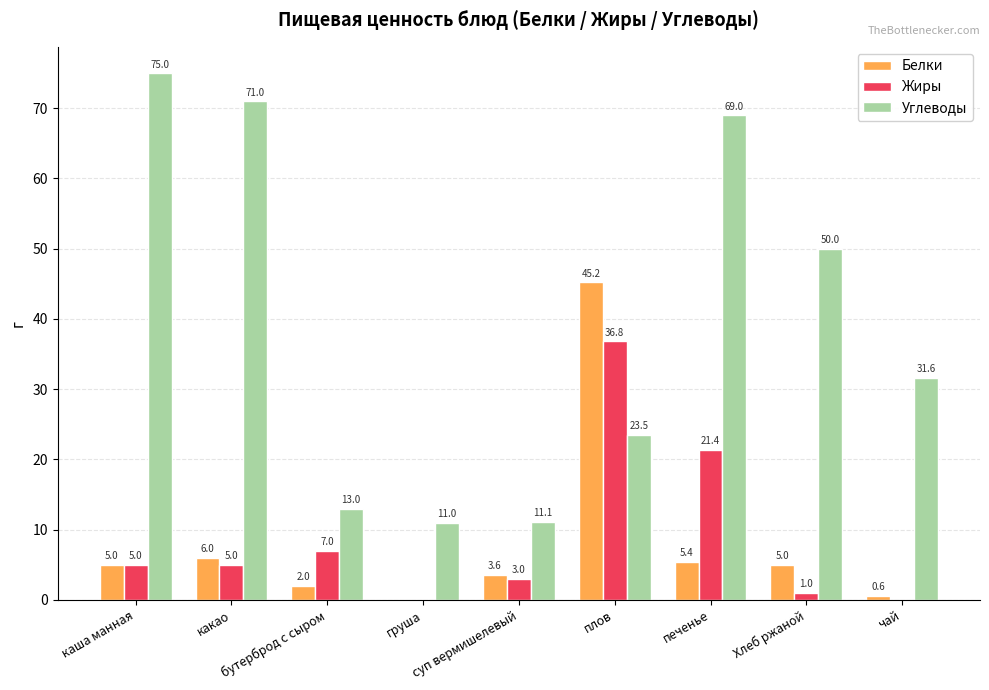

Reading left to right, transcribe all the data shown in this chart.

Белки: каша манная=5.0	какао=6.0	бутерброд с сыром=2.0	груша=0.0	суп вермишелевый=3.6	плов=45.2	печенье=5.4	Хлеб ржаной=5.0	чай=0.6
Жиры: каша манная=5.0	какао=5.0	бутерброд с сыром=7.0	груша=0.0	суп вермишелевый=3.0	плов=36.8	печенье=21.4	Хлеб ржаной=1.0	чай=0.0
Углеводы: каша манная=75.0	какао=71.0	бутерброд с сыром=13.0	груша=11.0	суп вермишелевый=11.1	плов=23.5	печенье=69.0	Хлеб ржаной=50.0	чай=31.6